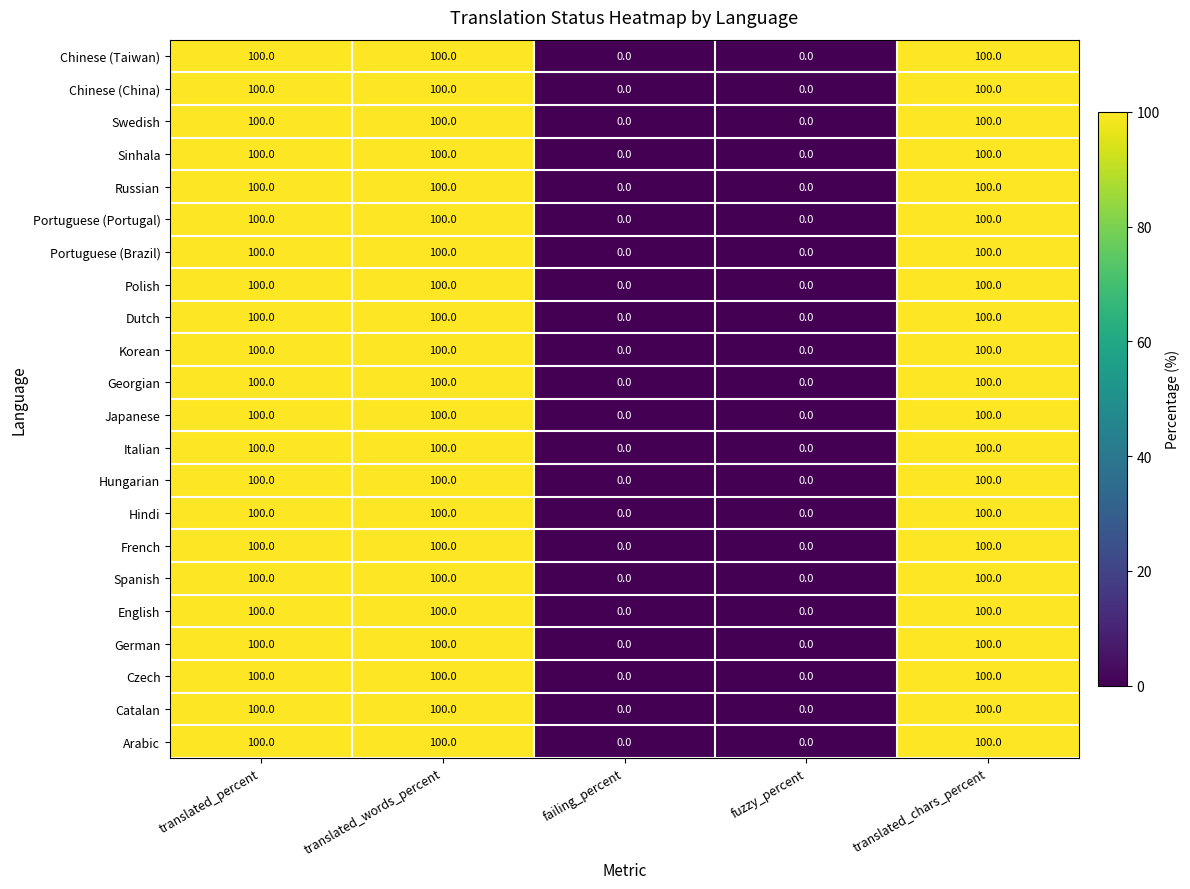

At how many categories does at least one series exceed 47?

3